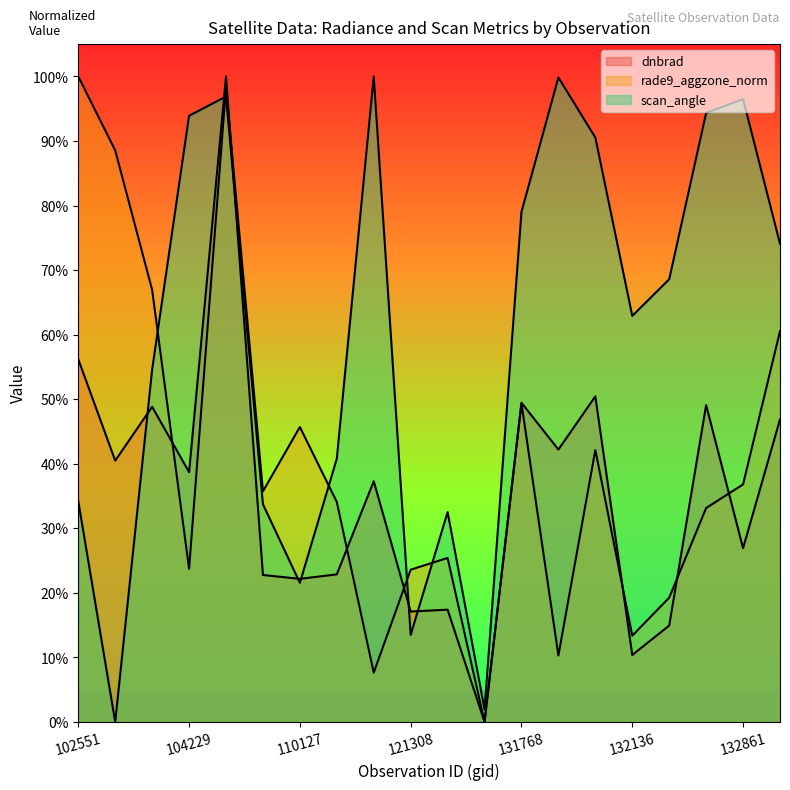

List the series in order of their overall mean, lowest first.

dnbrad, rade9_aggzone_norm, scan_angle